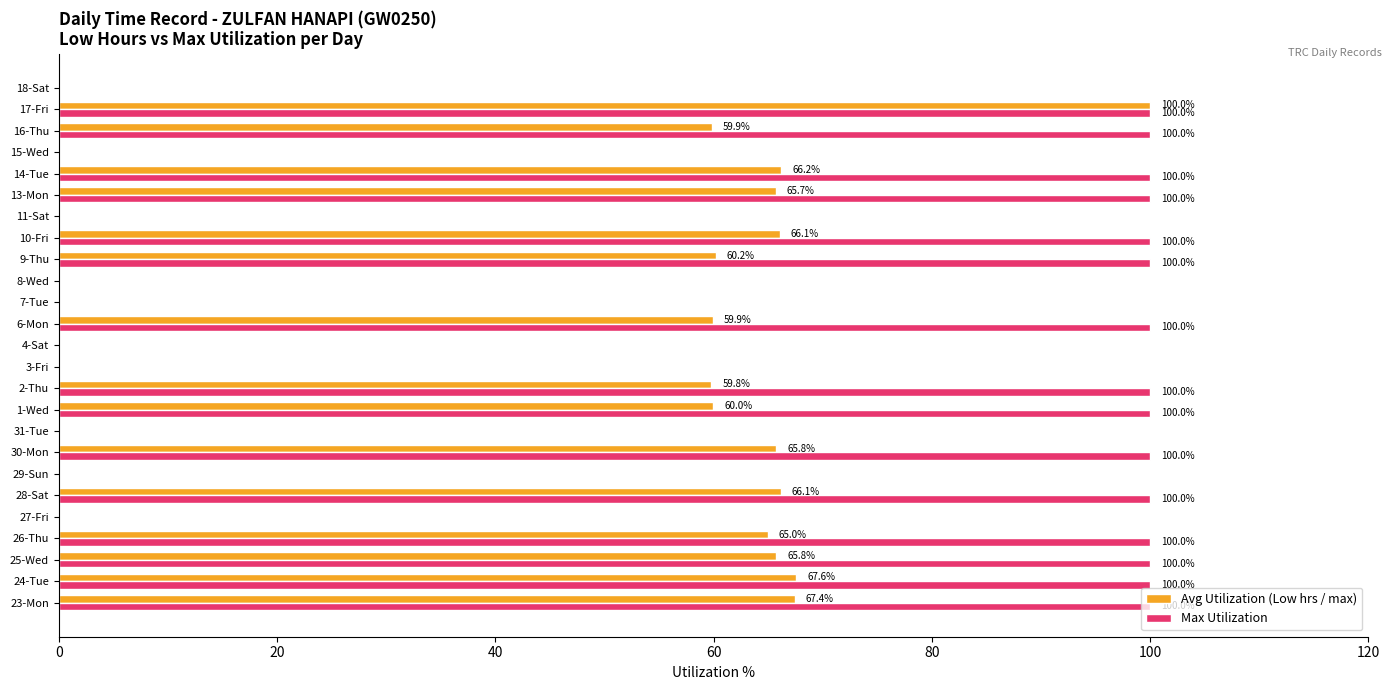

Which series changed the most between 26-Thu and 3-Fri?

Max Utilization